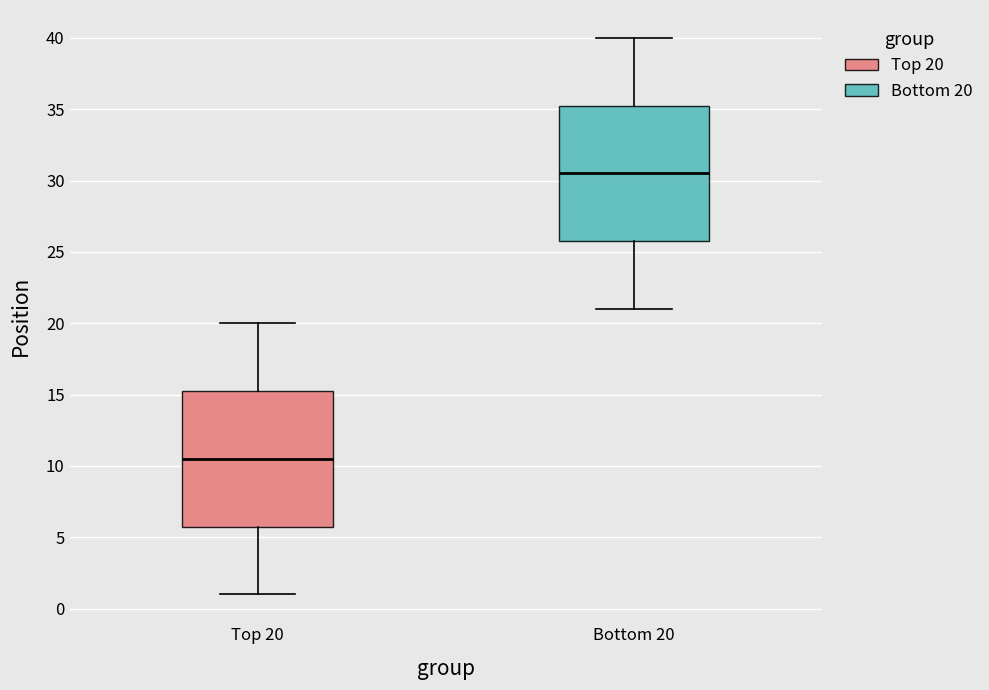

Reading left to right, read every box against the y-axis: the position of its median line, the range the box covers, and the ends of its whiskers. The values are not printed on the chart, so give them approximately, as read against the axis.

Top 20: median 10.5, box 6.0 to 15.5, whiskers 1.0 to 20.0
Bottom 20: median 30.5, box 26.0 to 35.5, whiskers 21.0 to 40.0